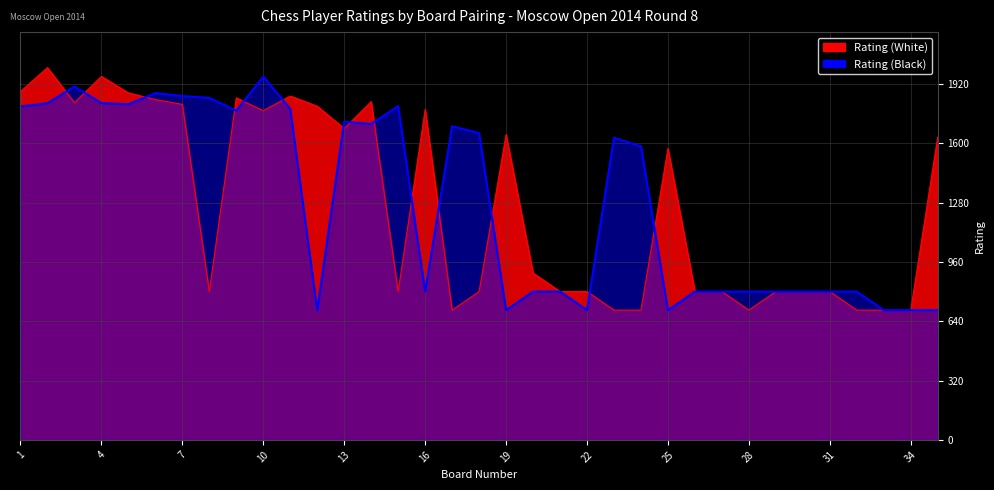

Which label corresponds to the largest value in the chart?

2